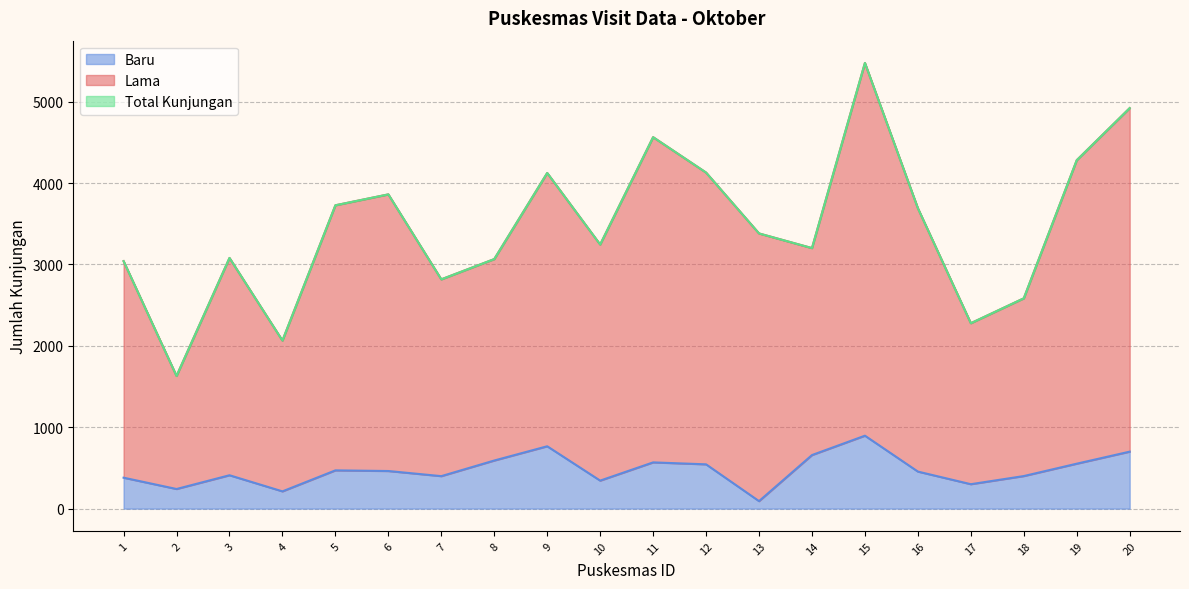

True or false: Lama and Baru intersect in this chart.

False